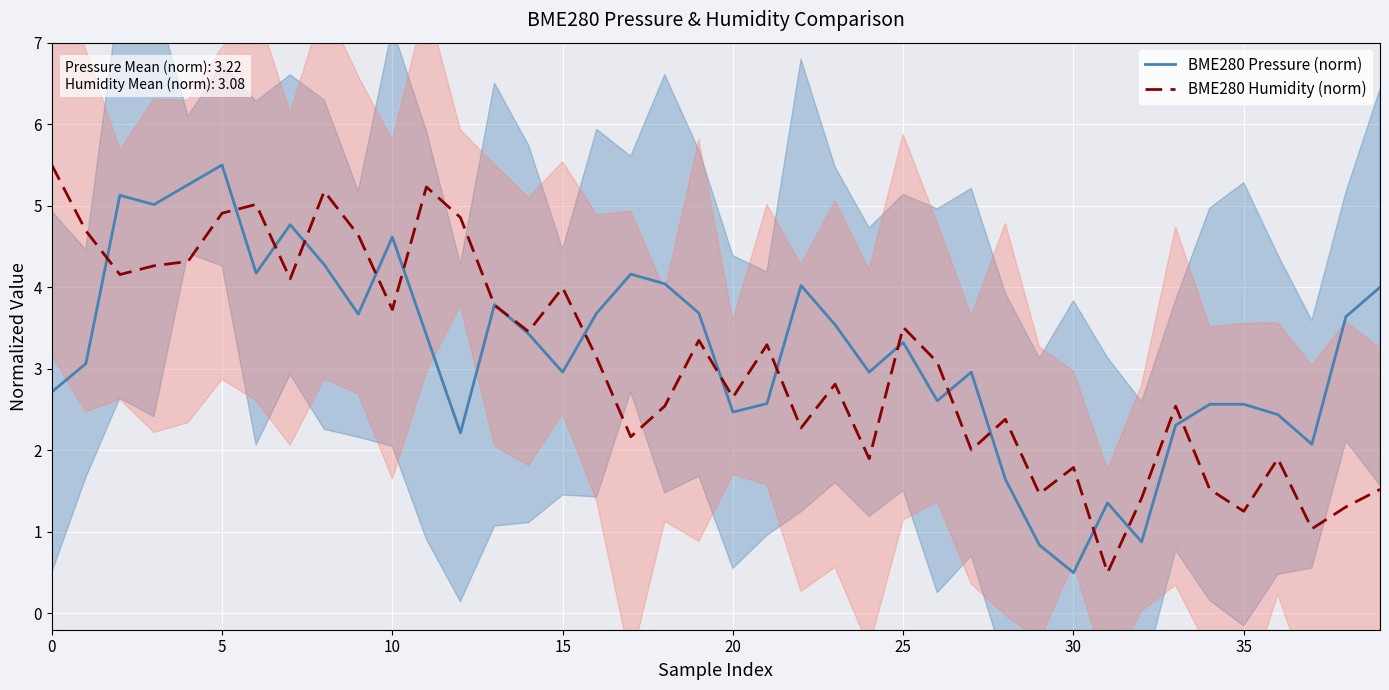

How many data points in BME280 Humidity (norm) are above 3?

21